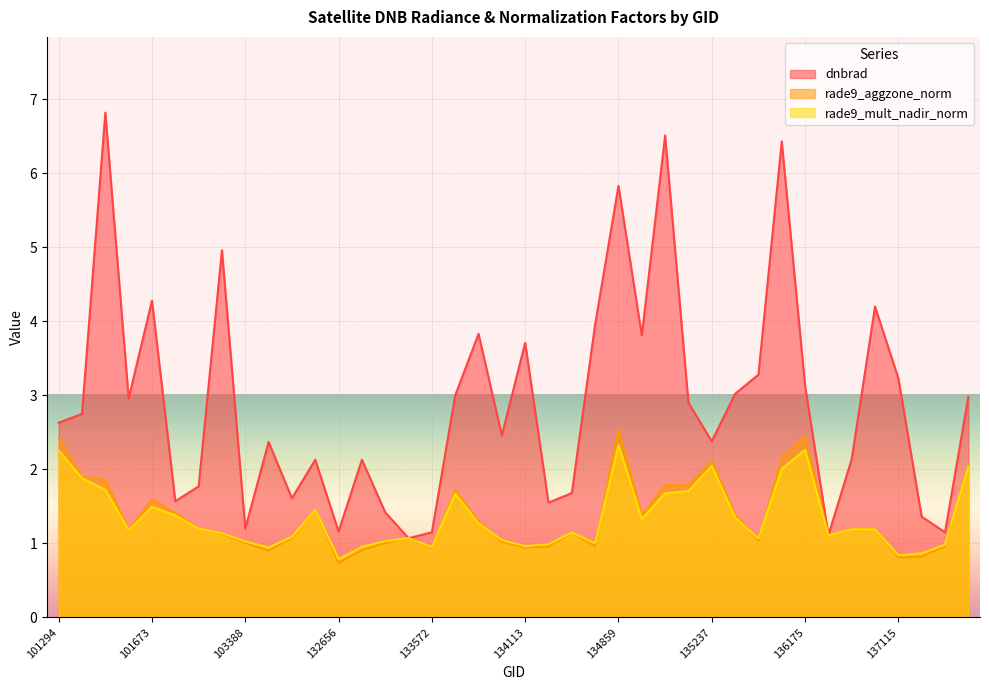

At which label is rade9_aggzone_norm closest to 1?

133209